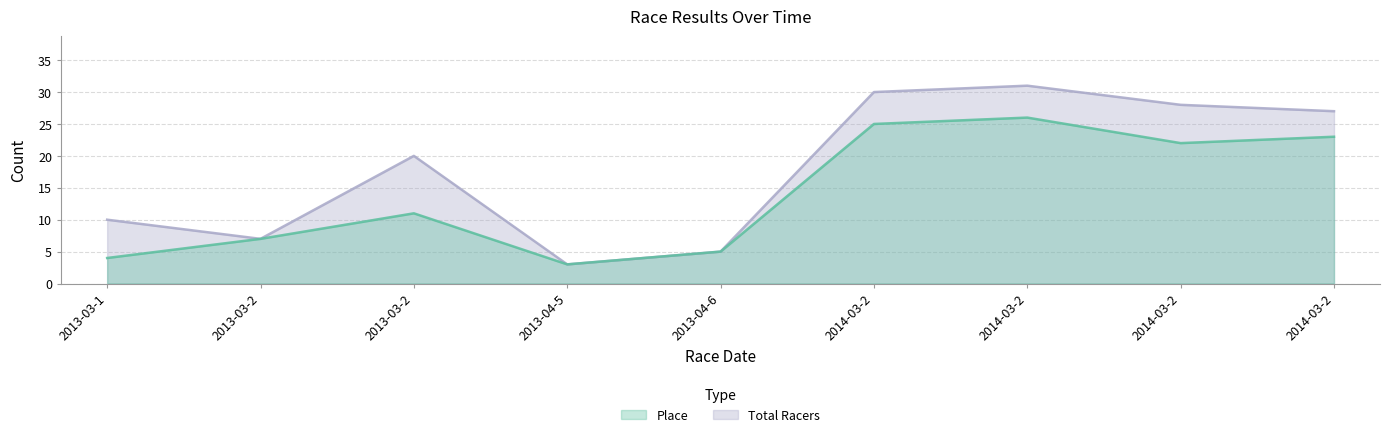

What is the average value of the Place series?

14